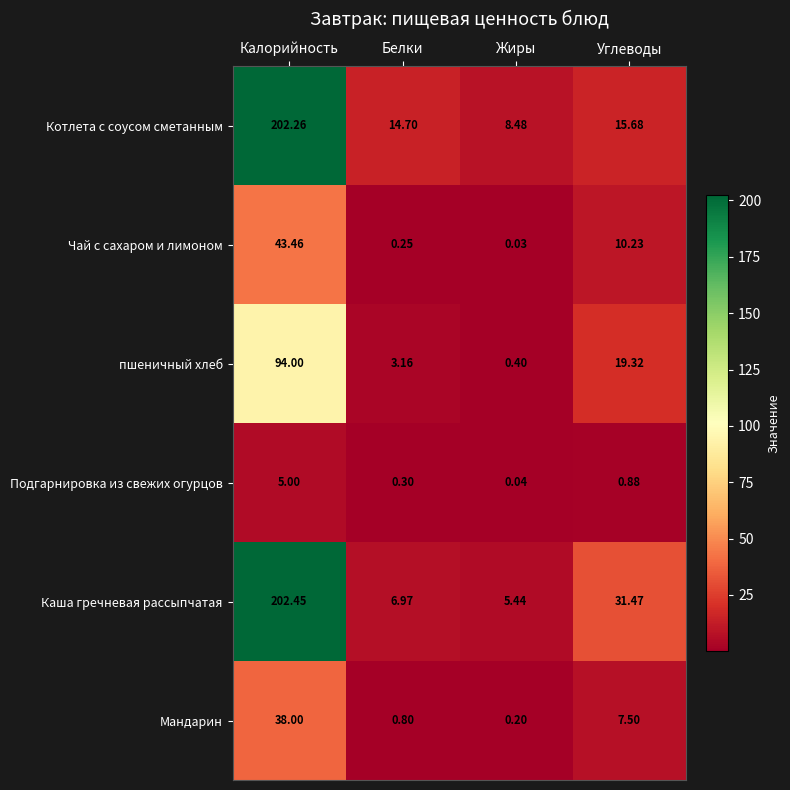

Is the value of пшеничный хлеб at Жиры greater than the value of Котлета с соусом сметанным at Белки?

No